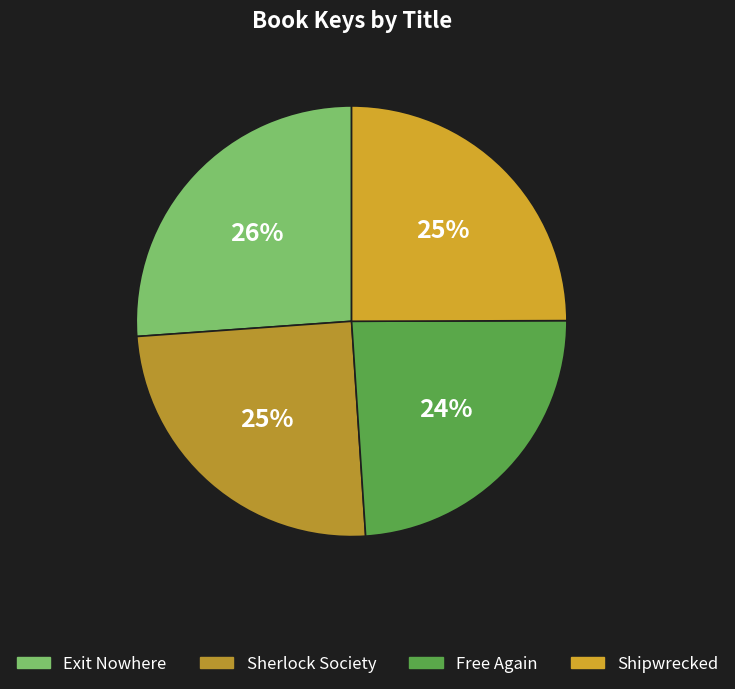

To the nearest percent, what is the difference between the Sherlock Society and Free Again slice percentages?

1%